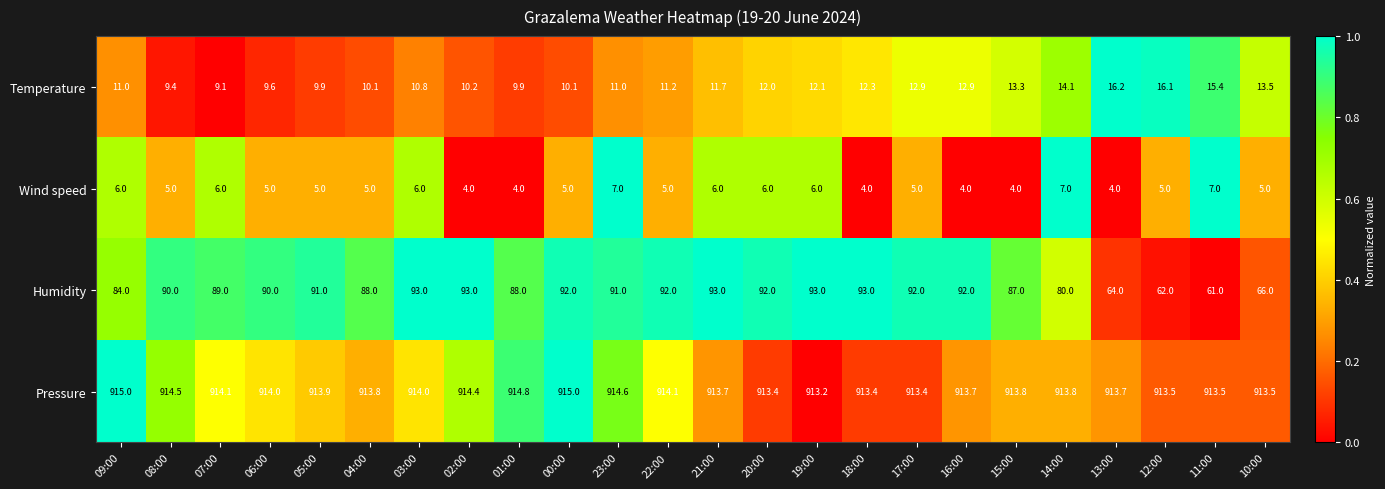

Which series has the largest total across all categories?

Pressure